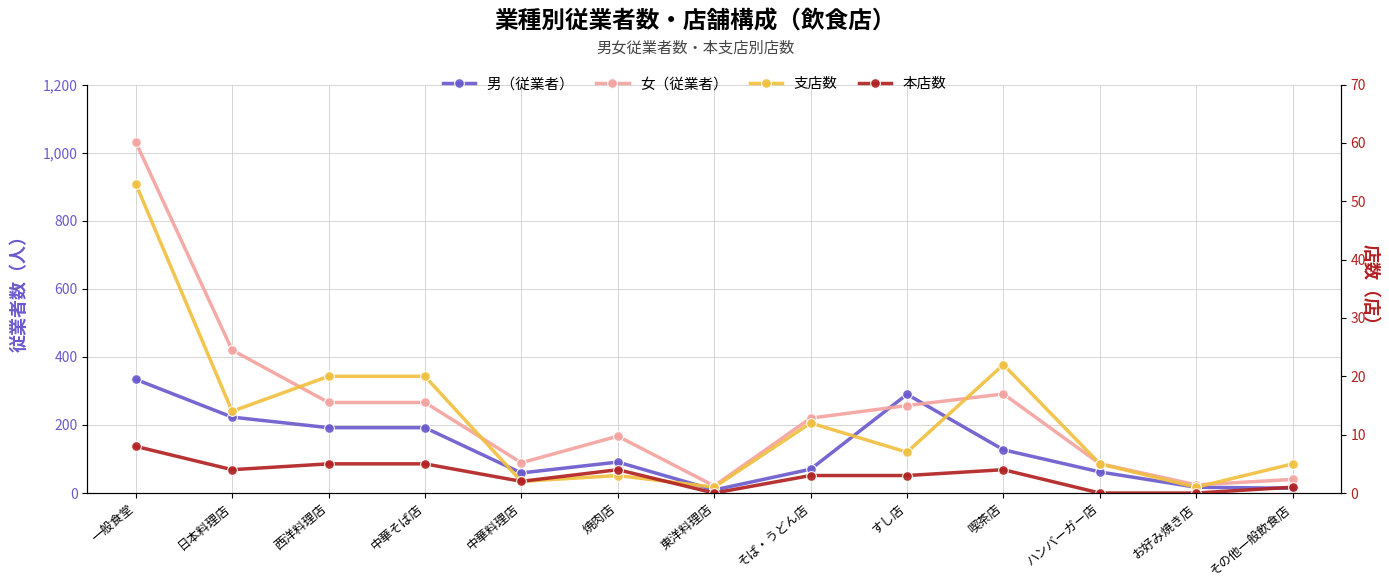

True or false: 本店数 has more than 1 interior local peaks.

True